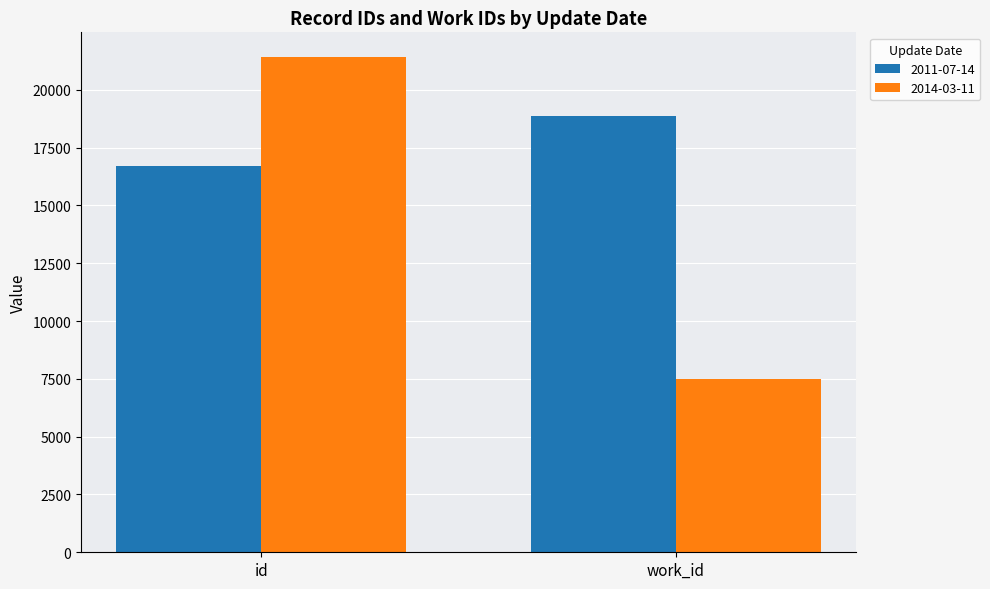

What is the label of the 1st bar from the left?

id